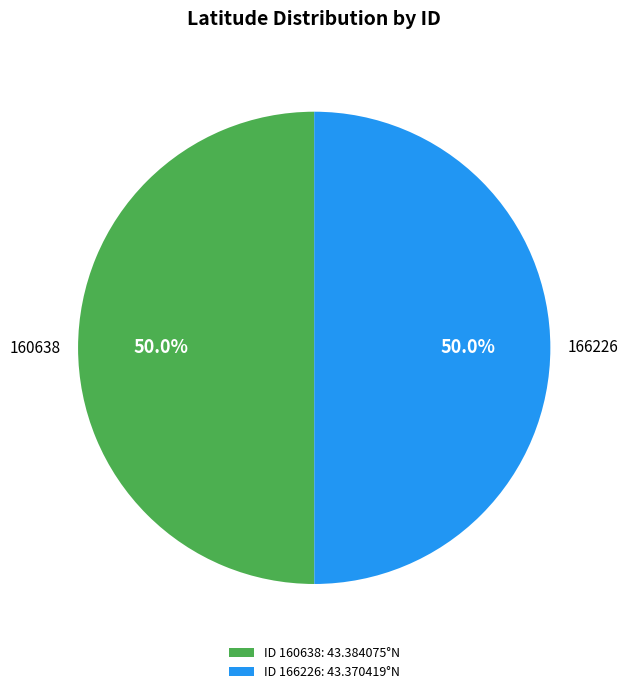

Approximately how many times larger is the value at 166226 compared to 160638?

1.0